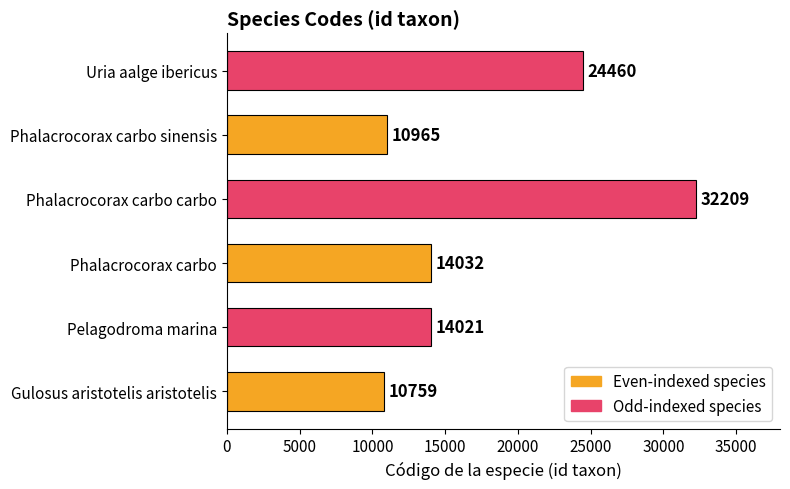

At which label is the value closest to 21484?

Uria aalge ibericus